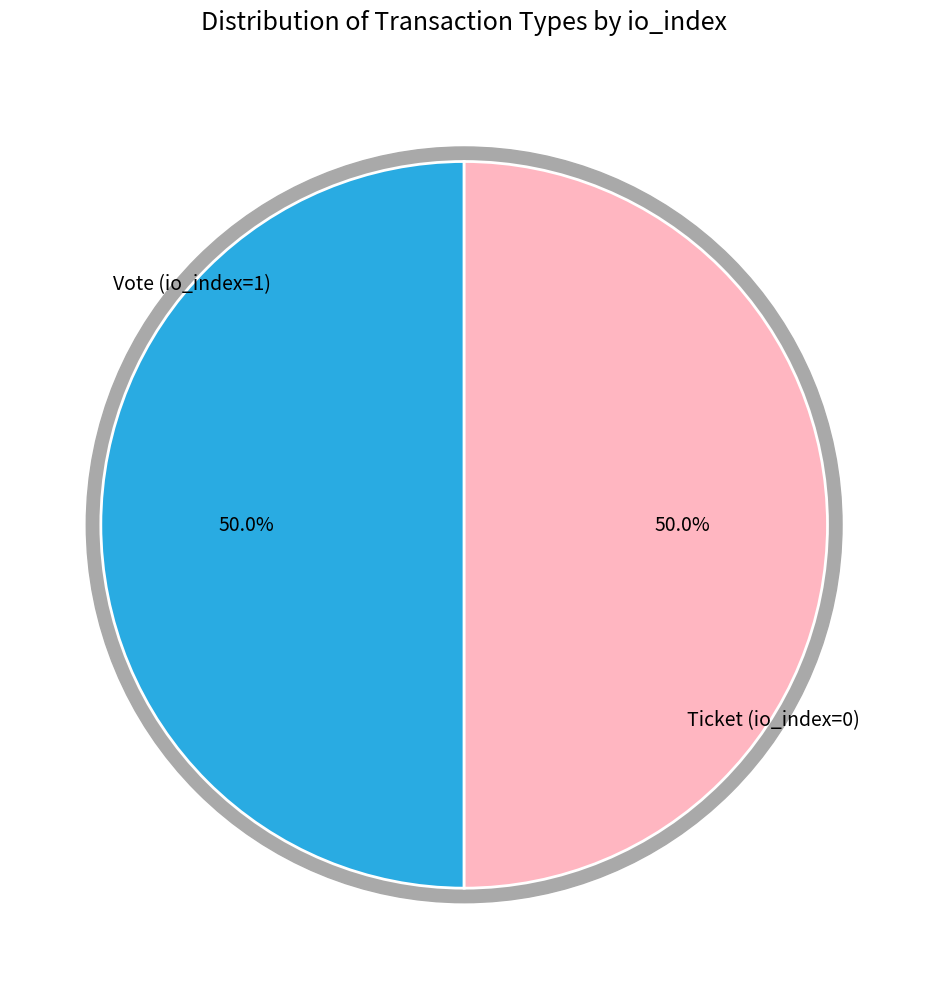

Is it true that Vote (io_index=1) is 99% of the pie?

False